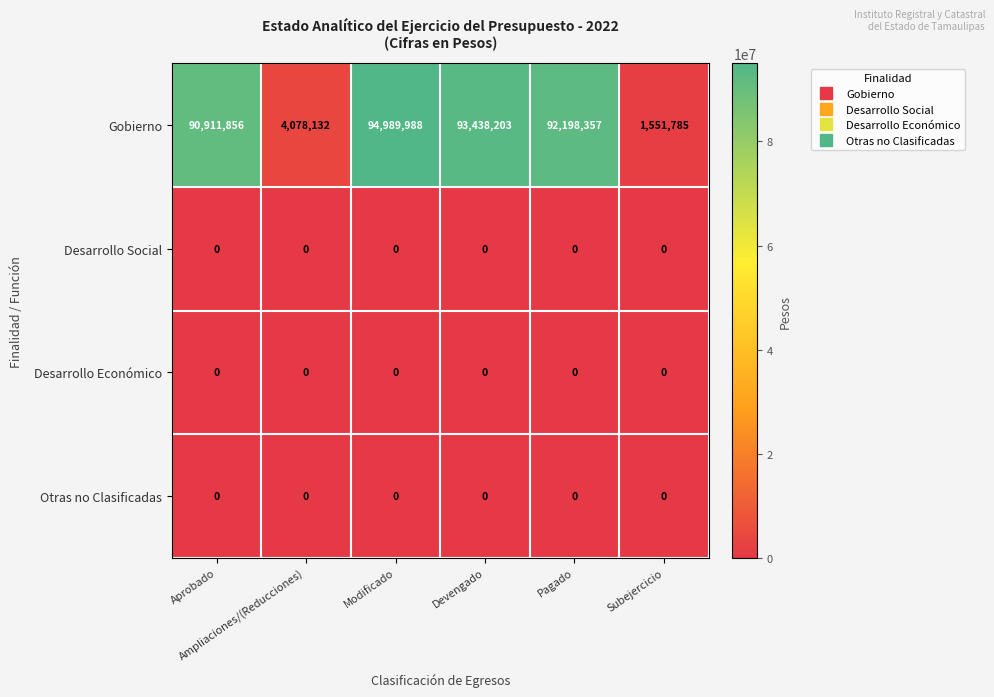

What is the maximum value shown in the chart?

94989988